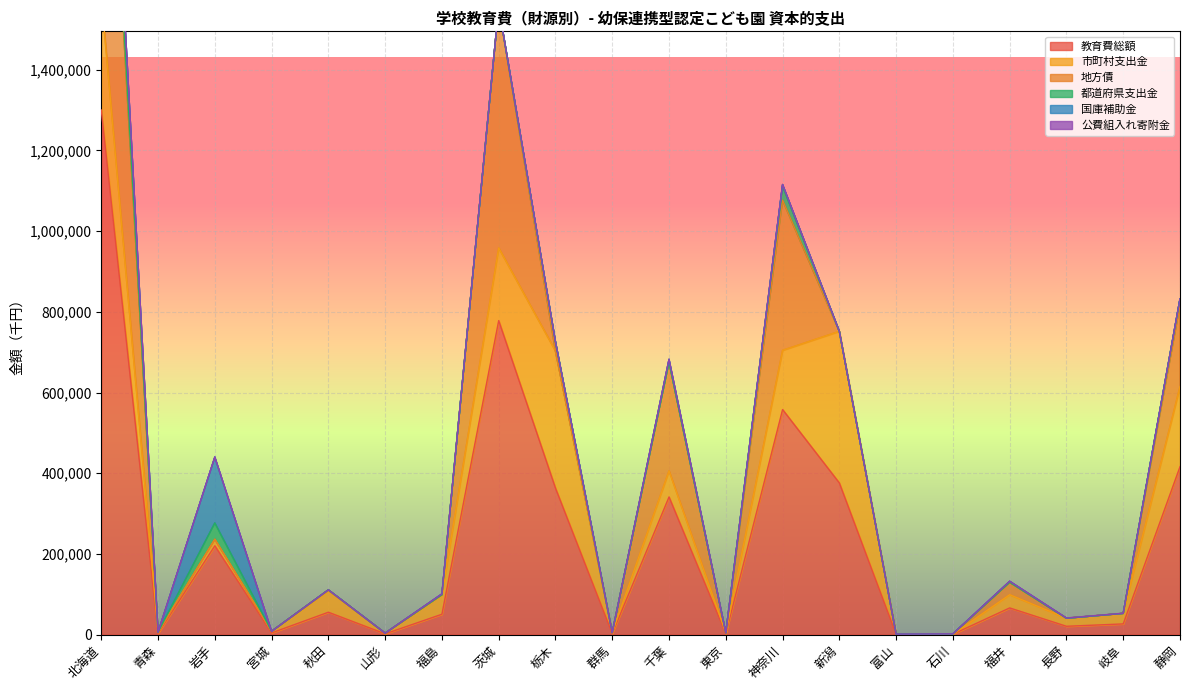

Which series changed the most between 青森 and 福井?

教育費総額